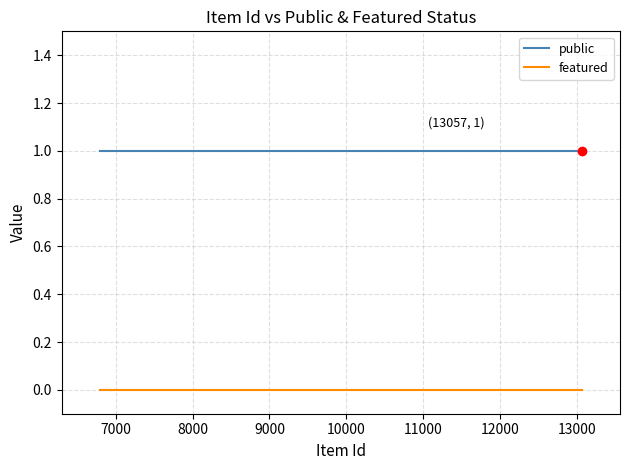

Which series has the largest total across all categories?

public